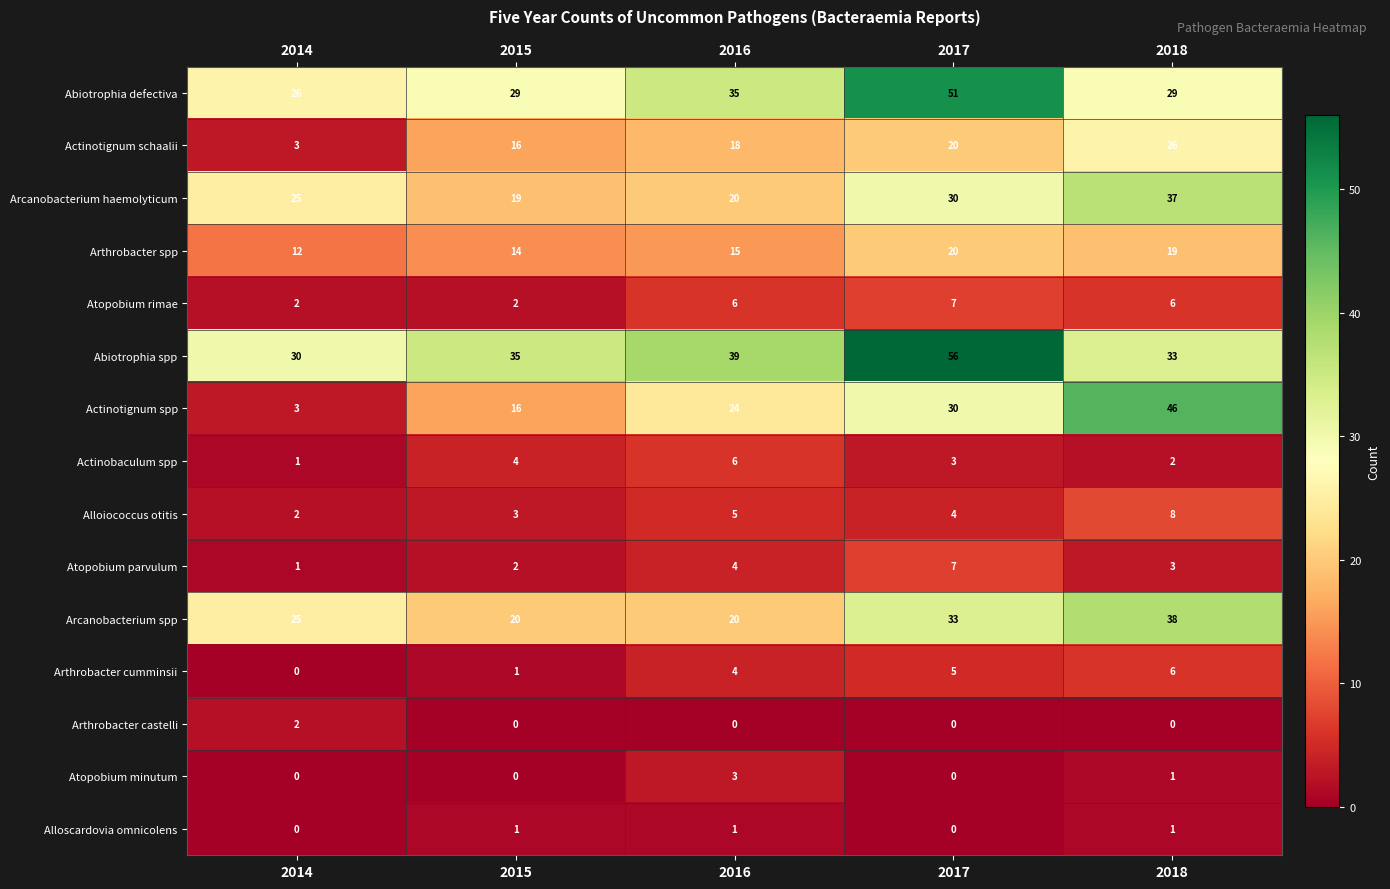

List the labels in order of Atopobium parvulum value, largest first.

2017, 2016, 2018, 2015, 2014